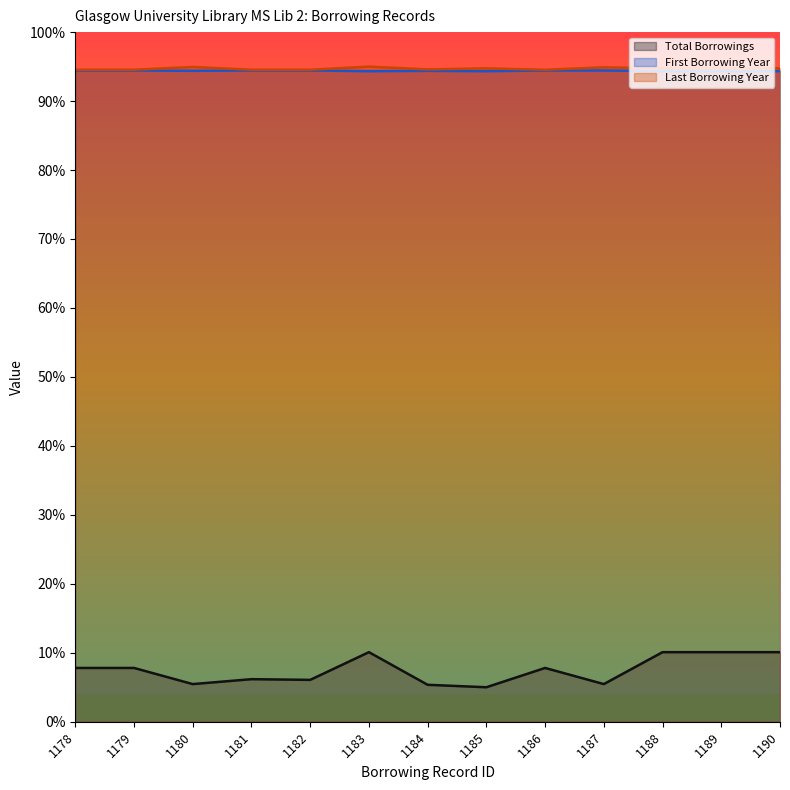

At which category does Total Borrowings reach its first local peak?

1181